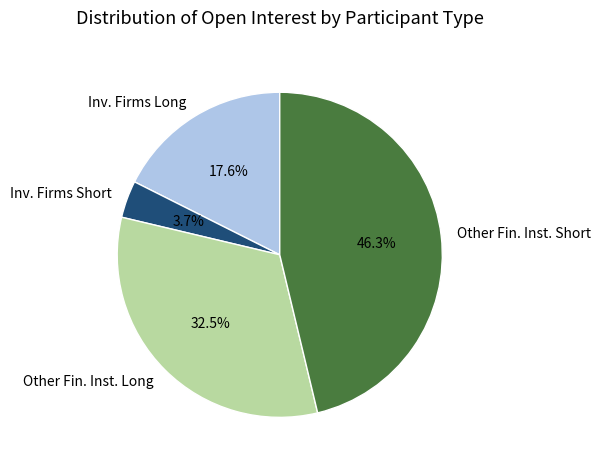

How many segments does this pie chart have?

4